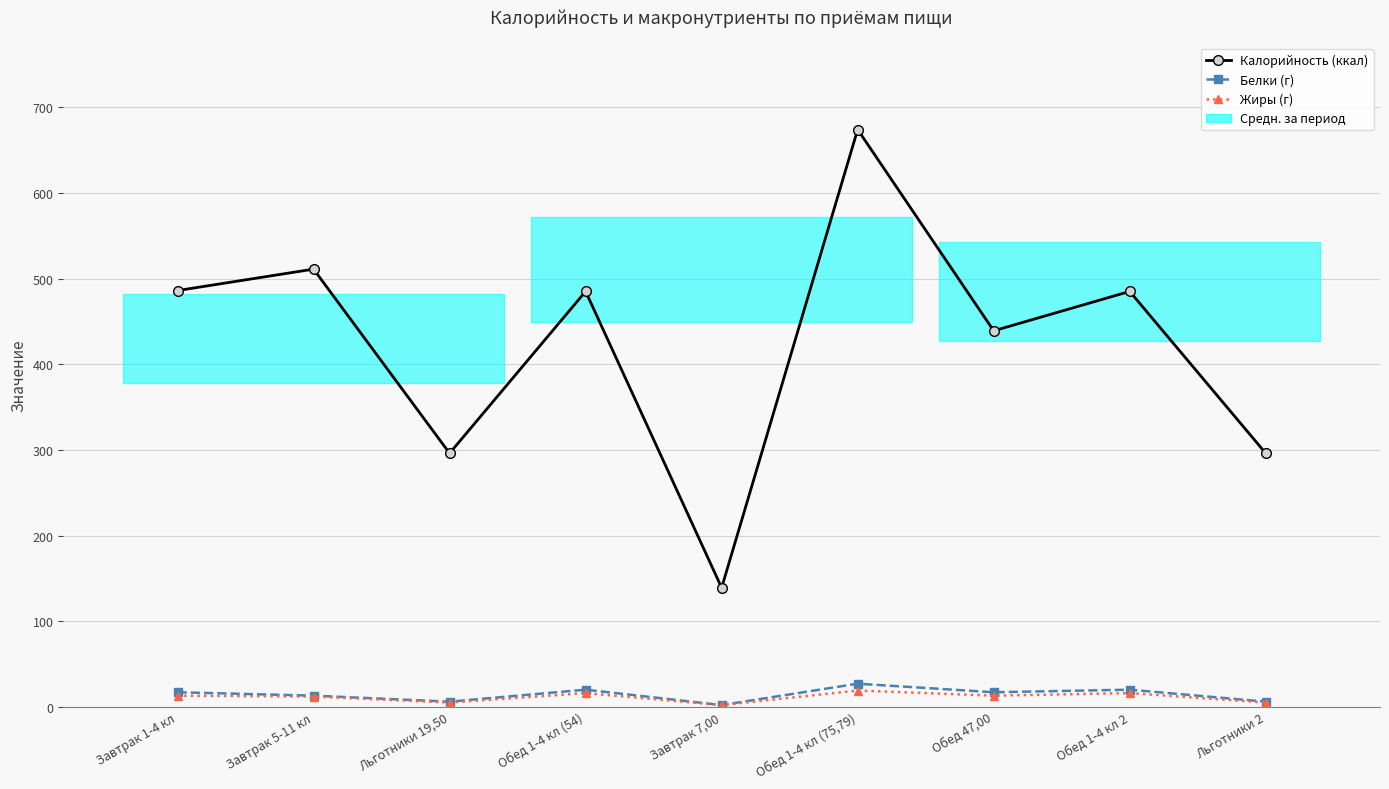

True or false: Калорийность (ккал) has more than 2 points higher than both neighbors.

True